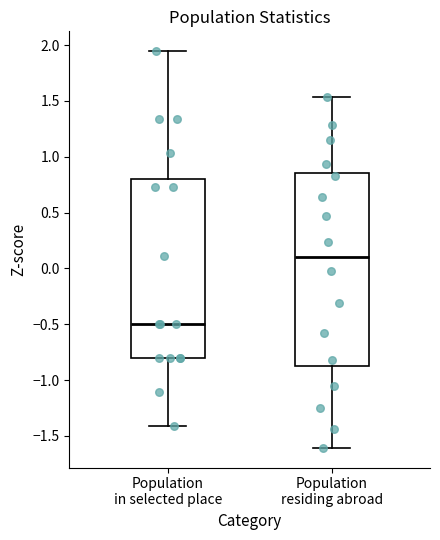

Reading left to right, read every box against the y-axis: the position of its median line, the range the box covers, and the ends of its whiskers. The values are not printed on the chart, so give them approximately, as read against the axis.

Population in selected place: median -0.50, box -0.80 to 0.80, whiskers -1.40 to 1.95
Population residing abroad: median 0.10, box -0.90 to 0.85, whiskers -1.60 to 1.55